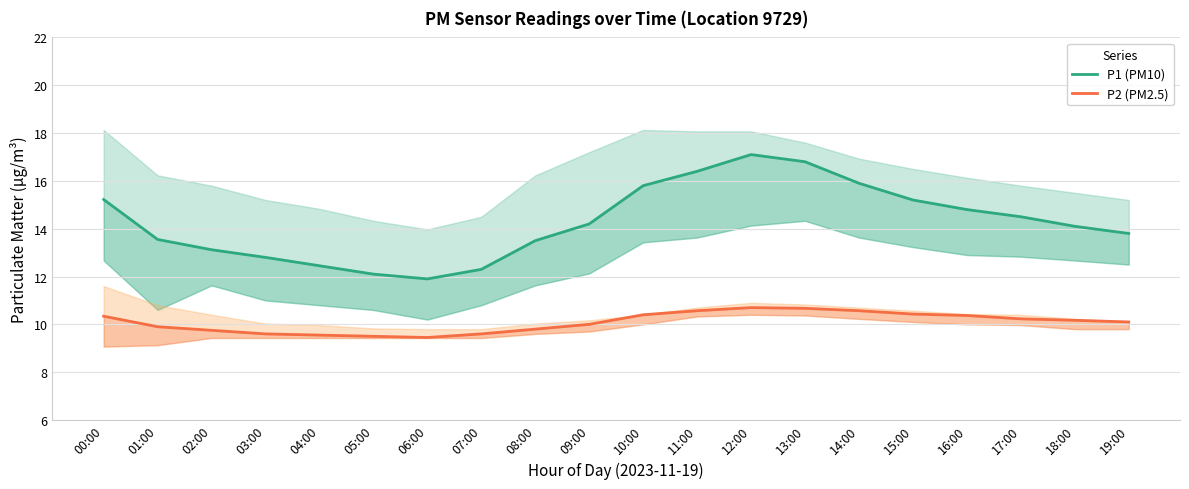

Reading left to right, transcribe all the data shown in this chart.

P1 (PM10): 15.2	13.6	13.1	12.8	12.4	12.1	11.9	12.3	13.5	14.2	15.8	16.4	17.1	16.8	15.9	15.2	14.8	14.5	14.1	13.8
P2 (PM2.5): 10.3	9.9	9.8	9.6	9.6	9.5	9.4	9.6	9.8	10.0	10.4	10.6	10.7	10.7	10.6	10.4	10.4	10.2	10.2	10.1